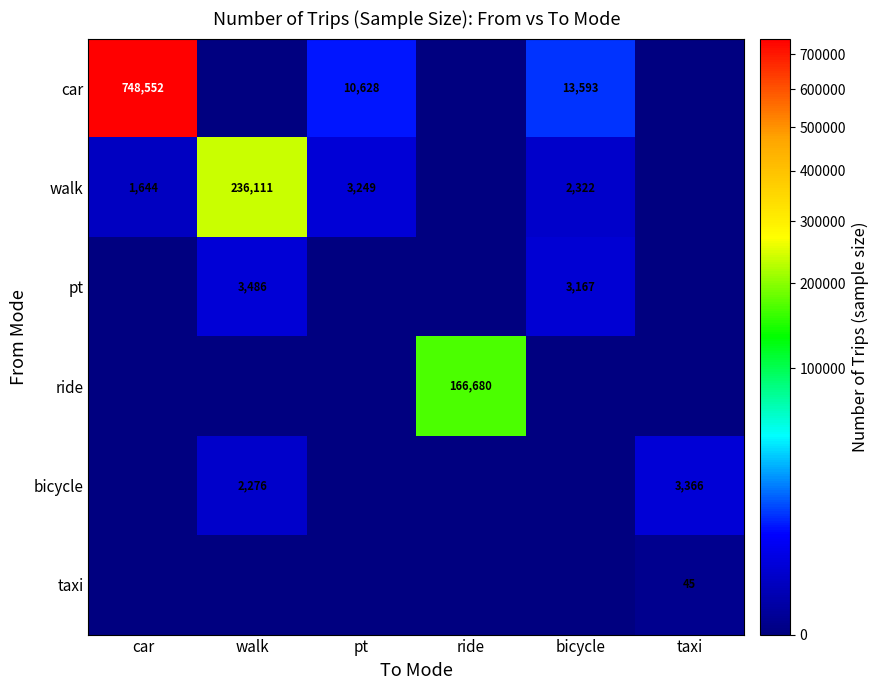

What is the sum of the car values at pt and bicycle?

24221